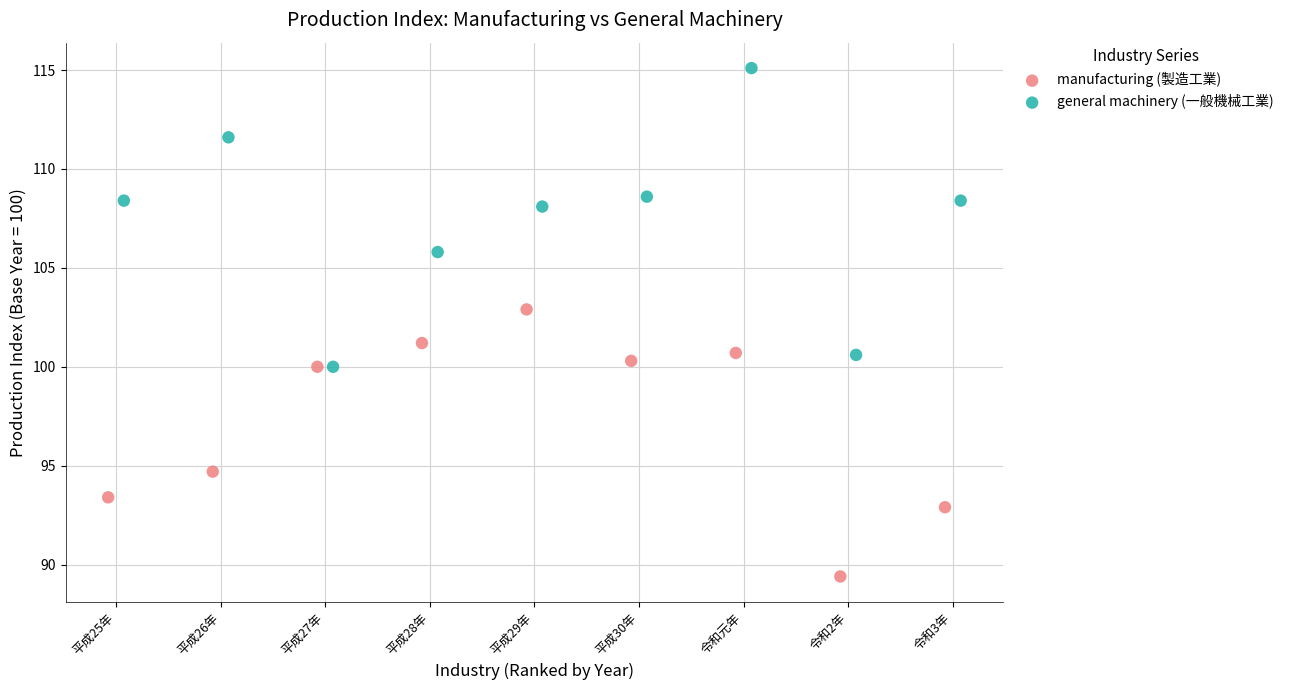

Which series has the largest Y range (max minus min)?

general machinery (一般機械工業)